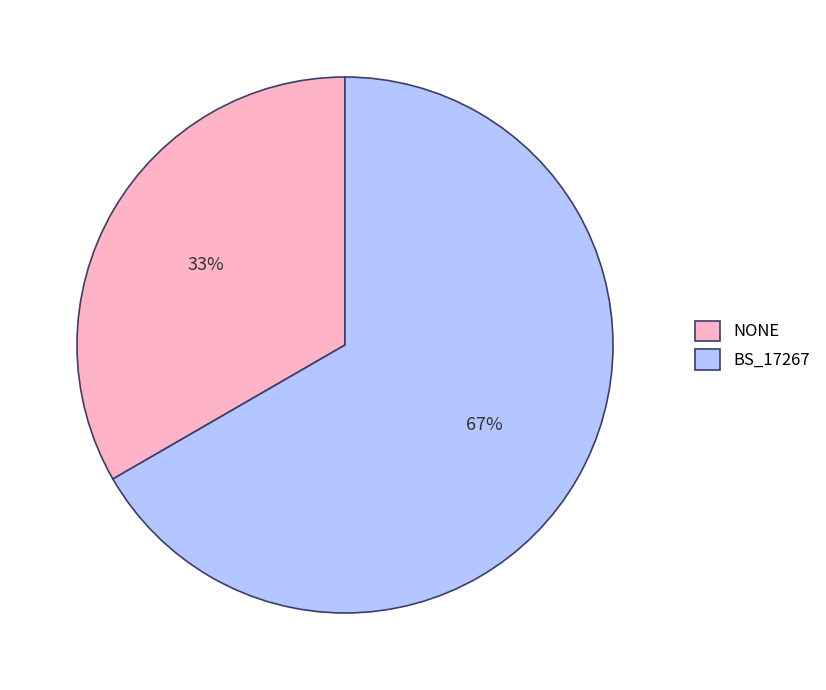

To the nearest percent, what portion does NONE represent?

33%